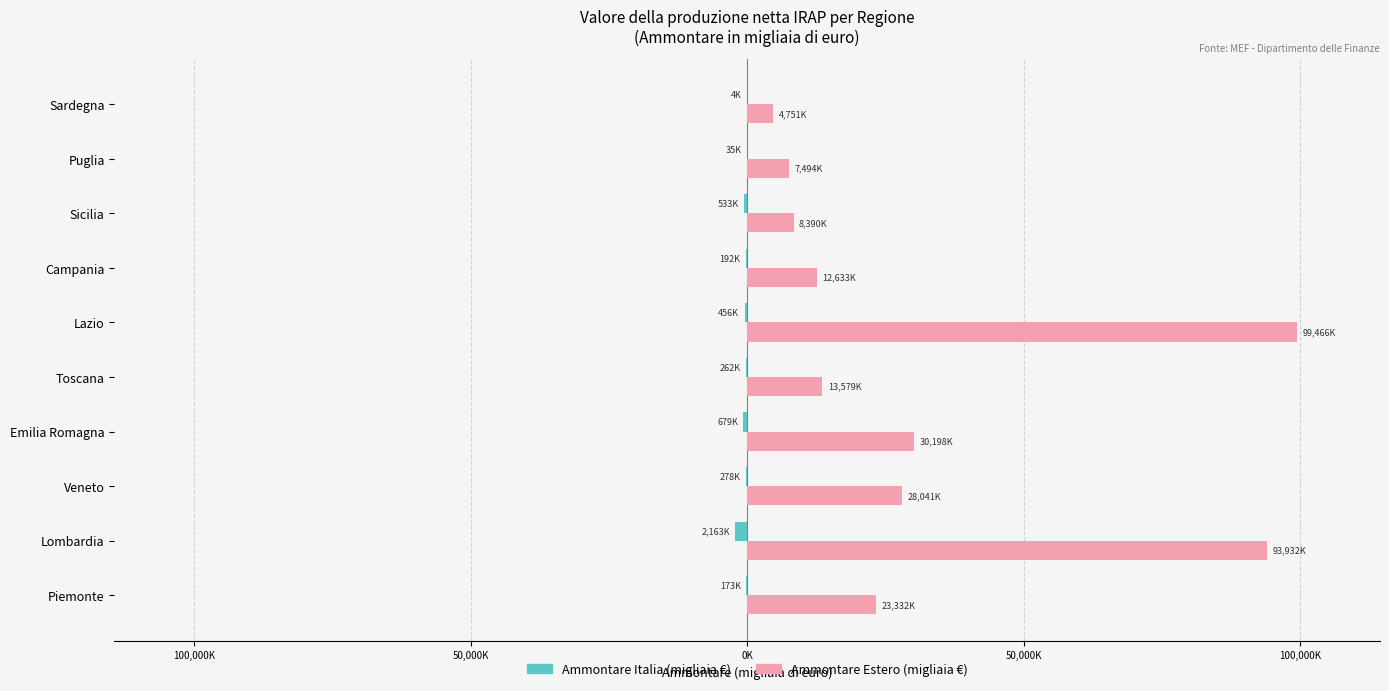

What is the difference between the second highest and second lowest values in the Ammontare Estero (migliaia €) series?

86438043